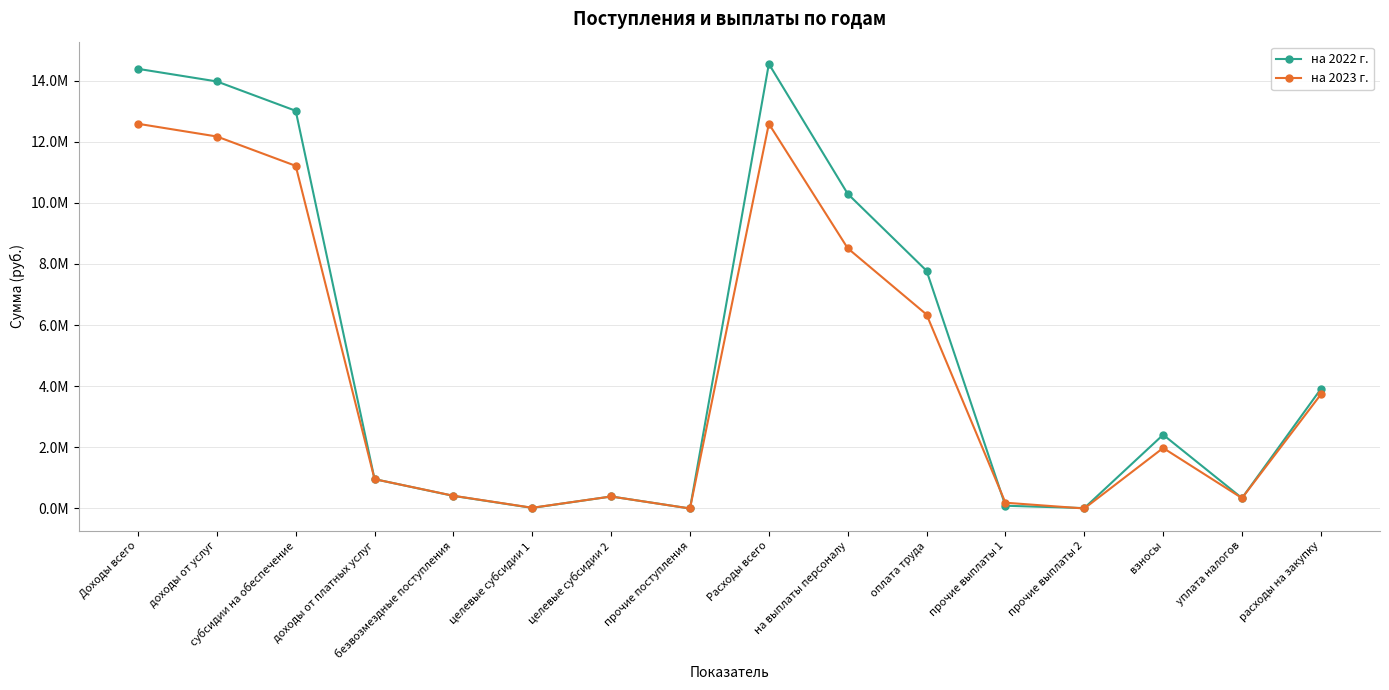

Where is the first local minimum for на 2022 г.?

целевые субсидии 1